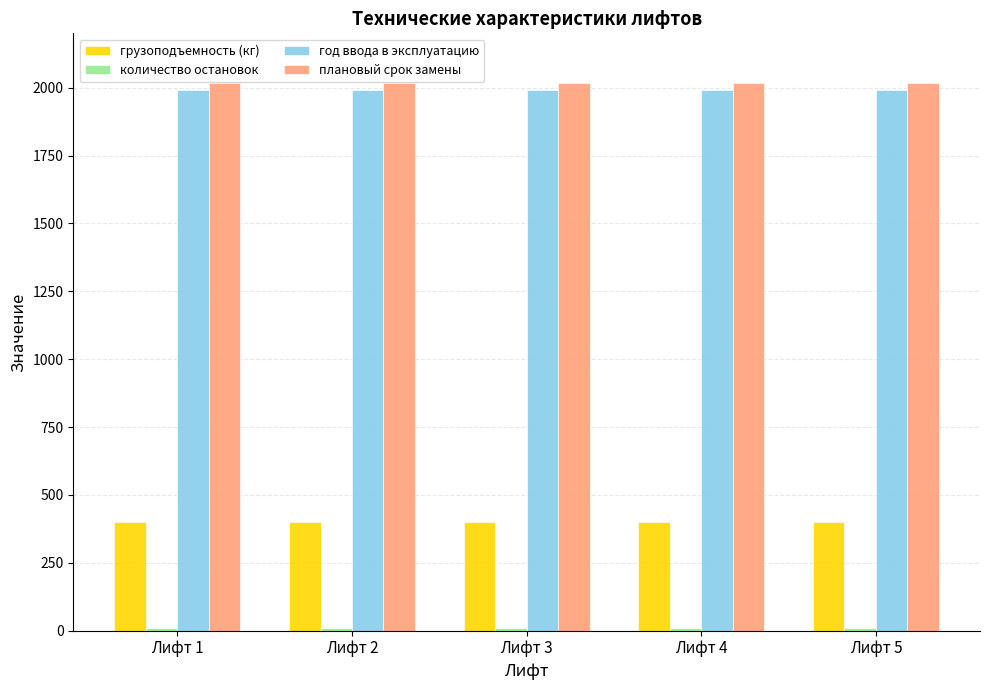

The плановый срок замены series shows 3254 at Лифт 3. True or false?

False